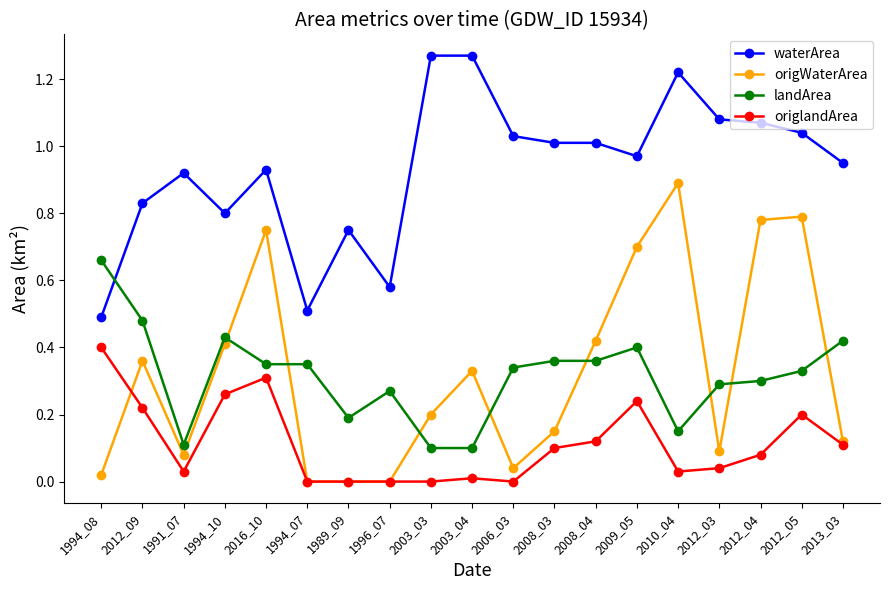

True or false: origlandArea has more than 0 interior local peaks.

True